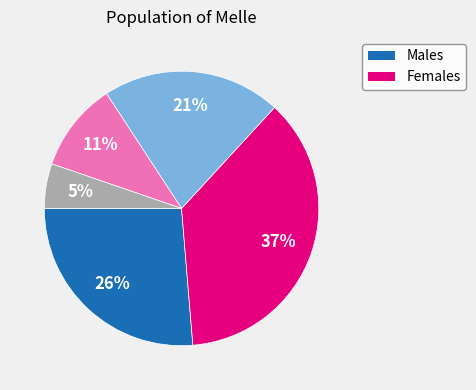

To the nearest percent, what is the difference between the largest and smallest slice percentages?

32%